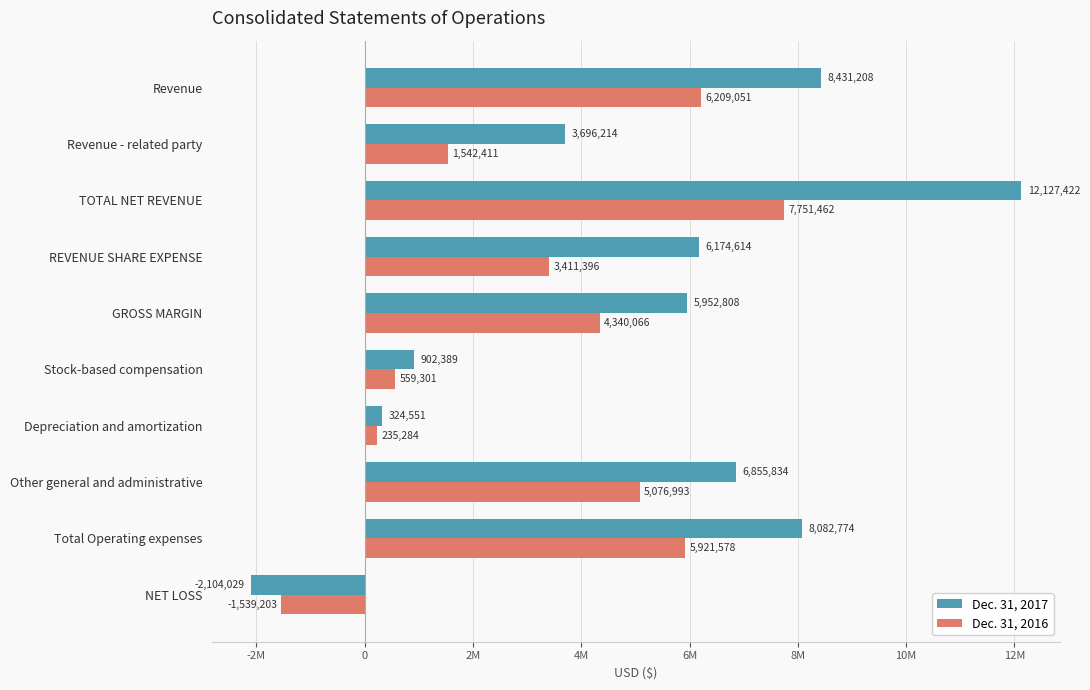

What are all the series names shown in the legend?

Dec. 31, 2017, Dec. 31, 2016